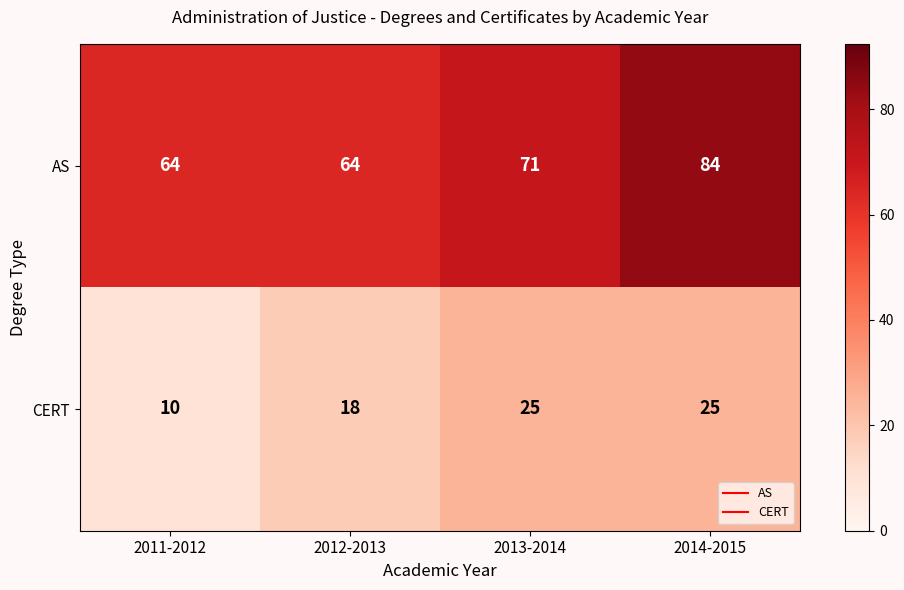

Which series has the widest spread of values?

AS